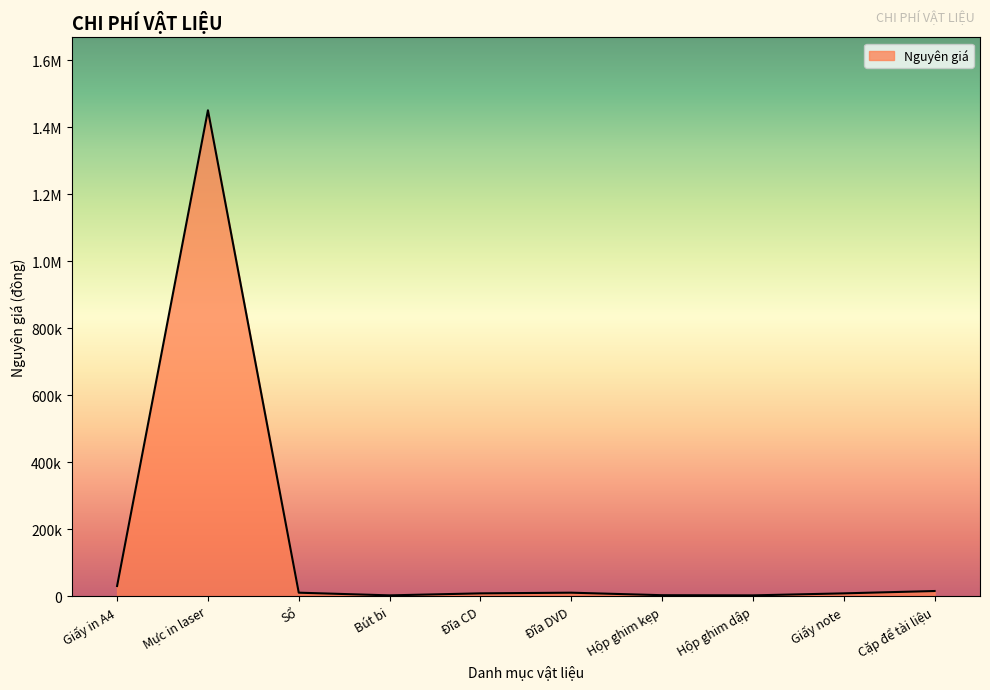

Reading right to left, extract all data points from this chart.

15000	8000	2000	2500	10000	8000	2000	10000	1450000	30000